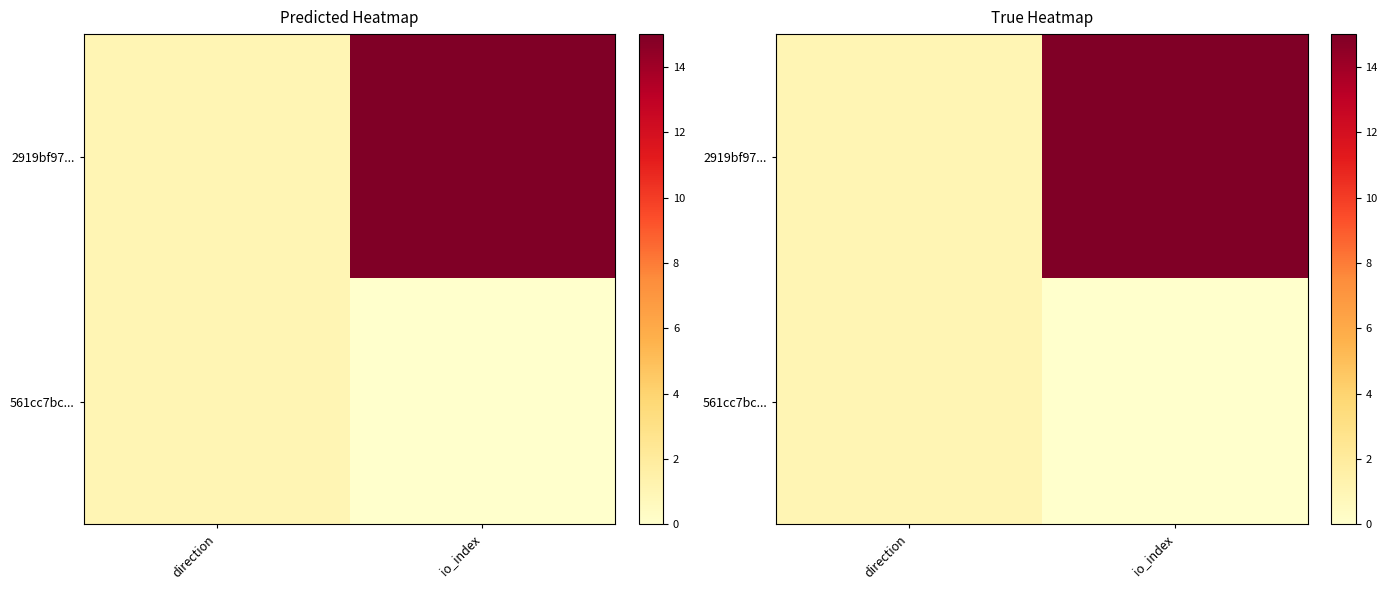

At which category does the chart reach its minimum across all series?

io_index